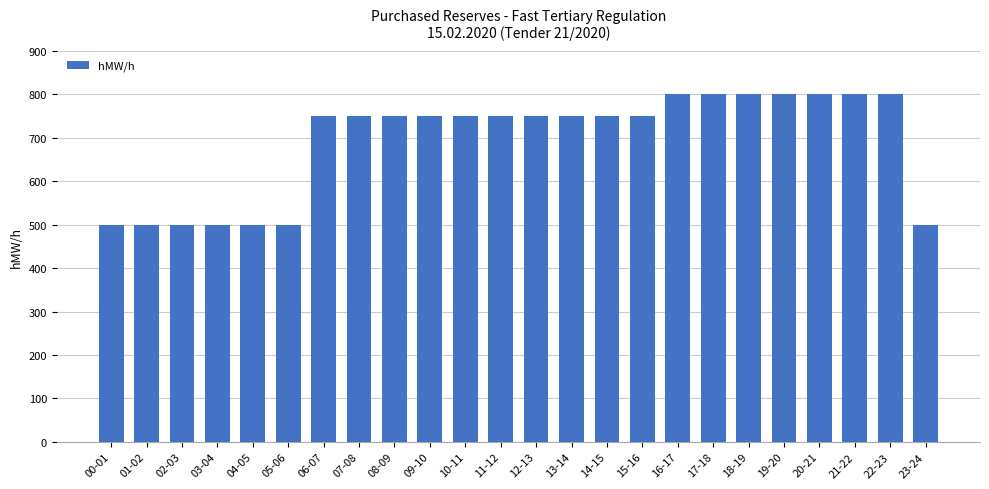

What is the sum of the values at 09-10 and 18-19?

1550